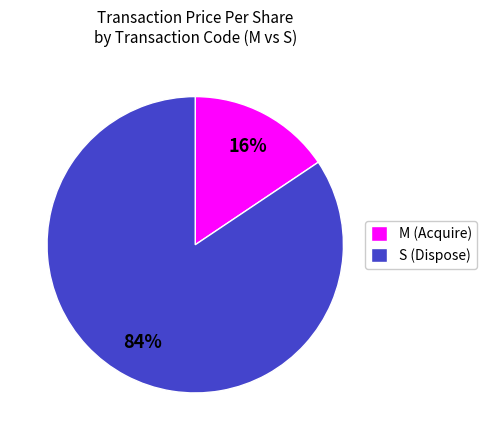

Which category has the biggest portion of the pie?

S (Dispose)